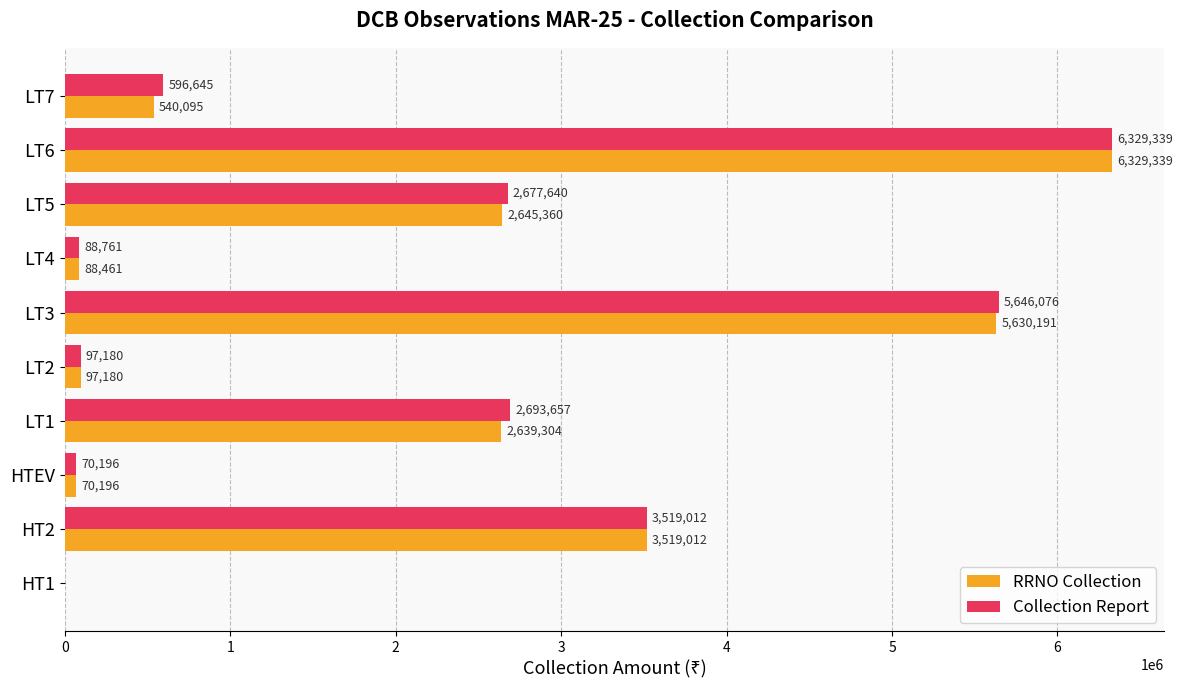

Count the number of categories in the chart.

10